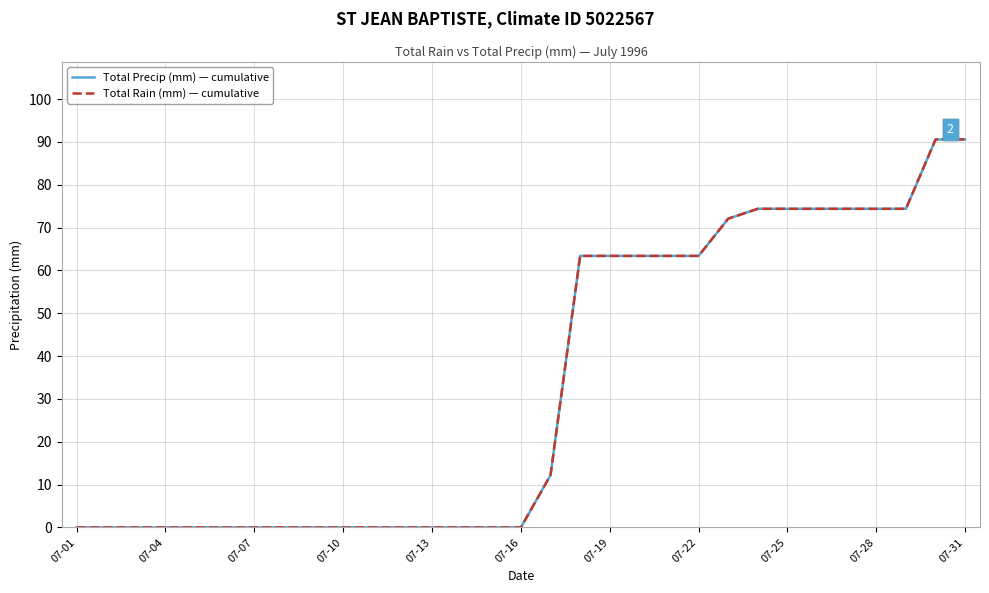

Rank the series by their maximum value, from lowest to highest.

Total Precip (mm) — cumulative, Total Rain (mm) — cumulative